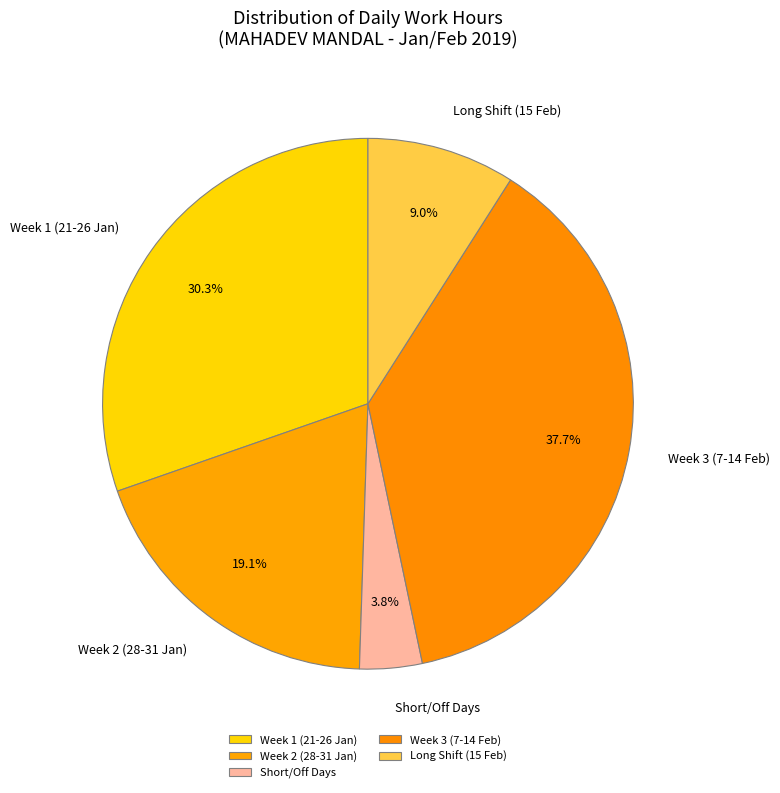

Is Week 2 (28-31 Jan) the majority of the pie?

No